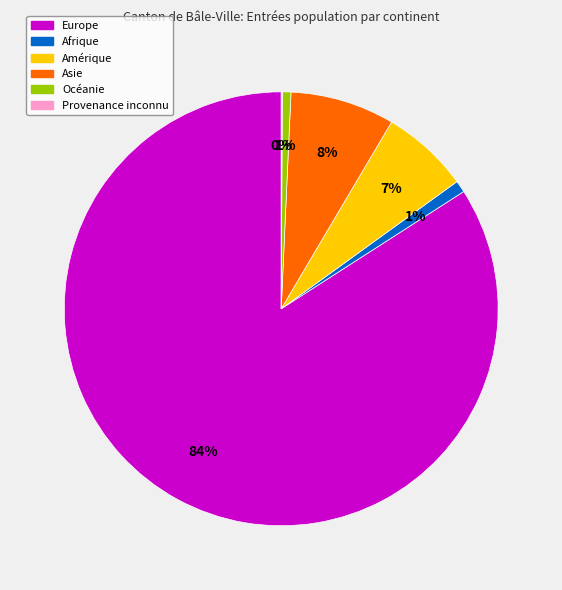

To the nearest percent, what is the average slice percentage?

17%